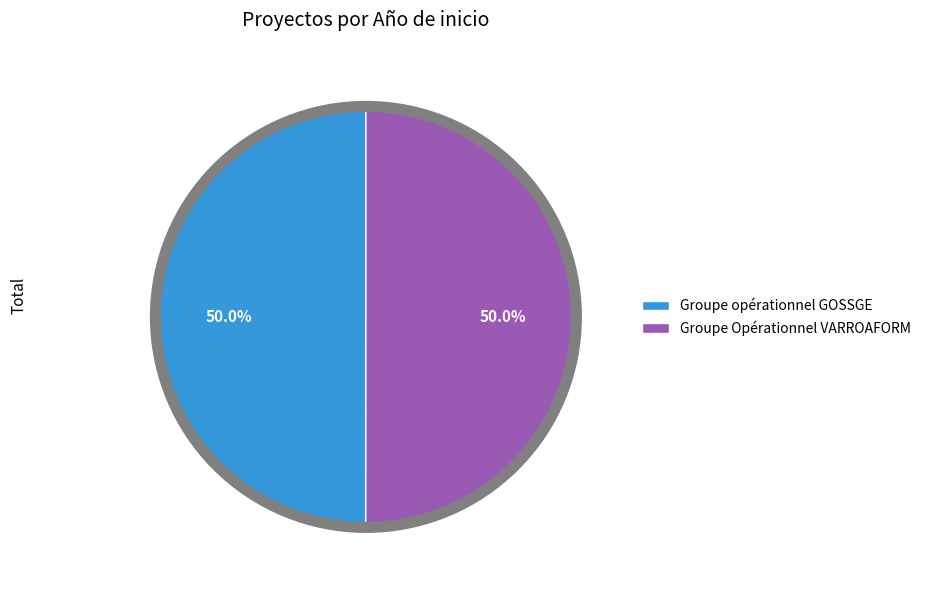

Approximately how many times larger is the value at Groupe opérationnel GOSSGE compared to Groupe Opérationnel VARROAFORM?

1.0